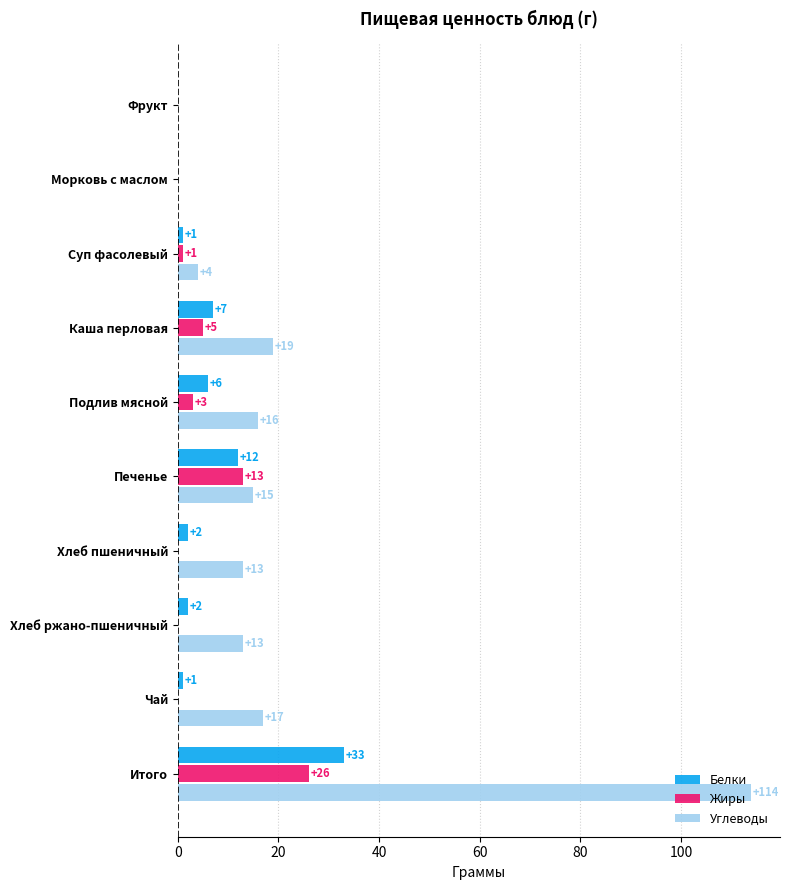

What are all the series names shown in the legend?

Белки, Жиры, Углеводы